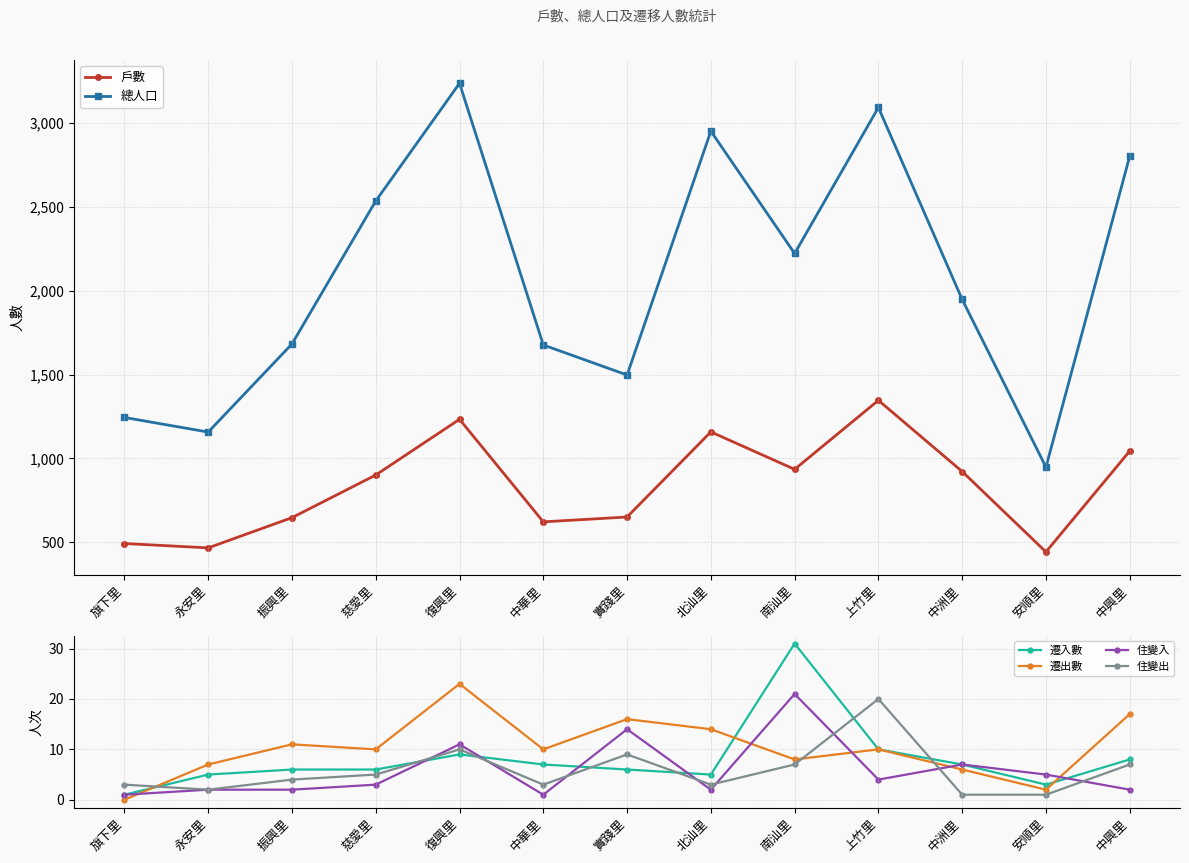

What is the total value across all series at 永安里?

1640